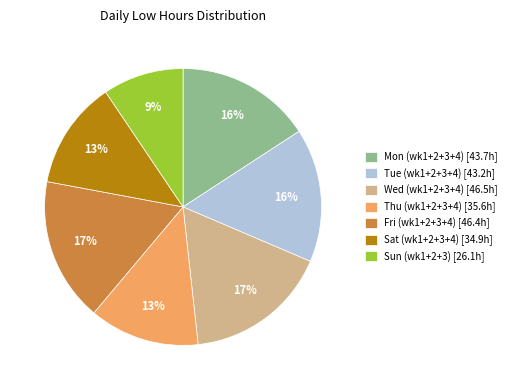

Is there a majority slice in this chart?

No